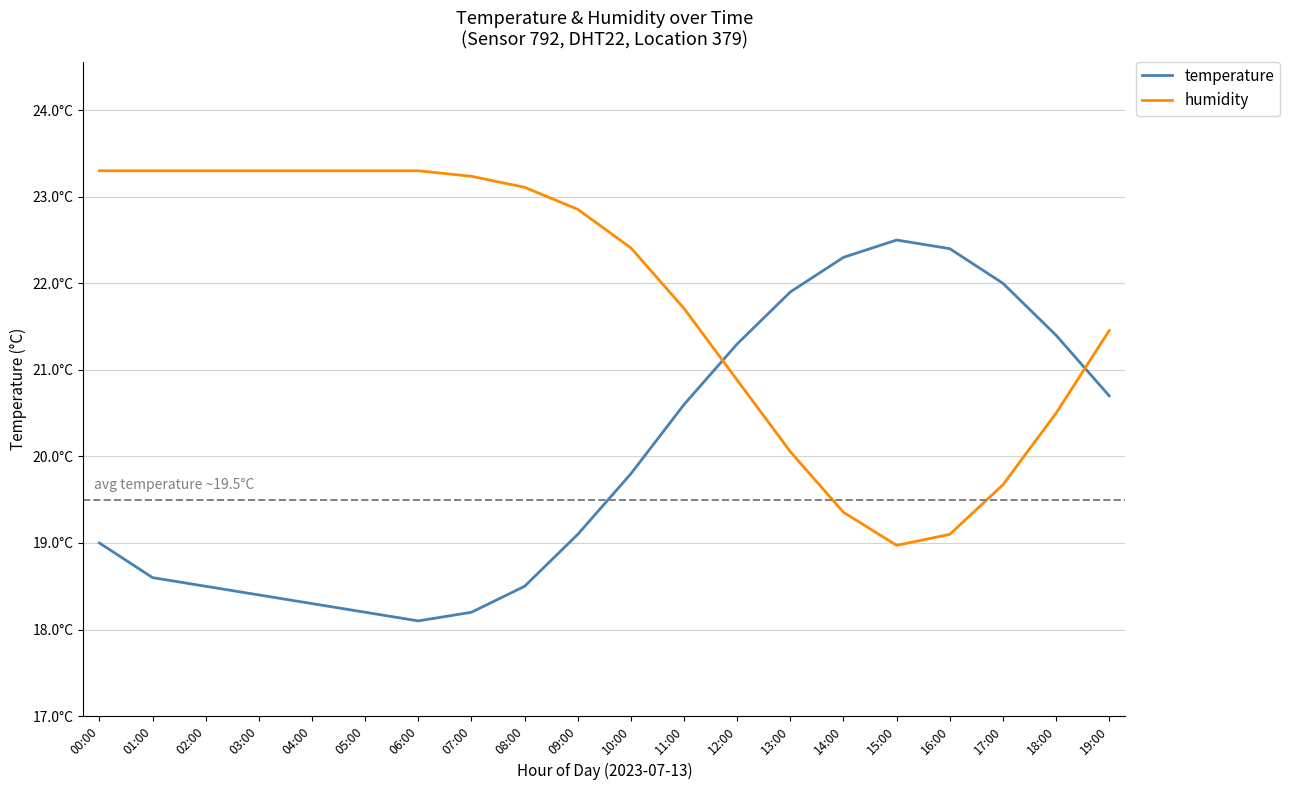

Which label corresponds to the largest value in the chart?

00:00